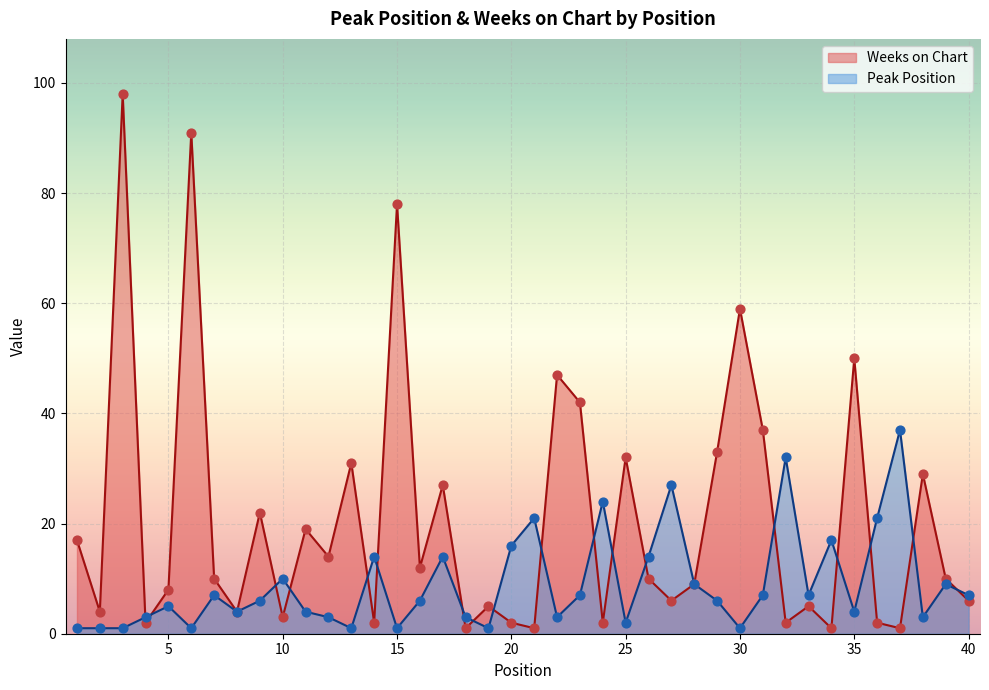

At how many categories does at least one series exceed 10?

28